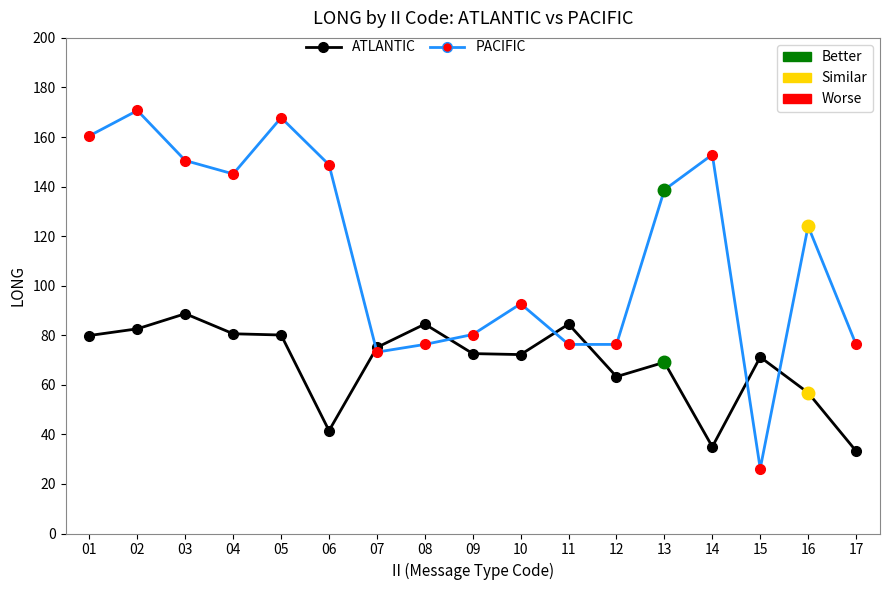

What is the total value across all series at 06?

190.3